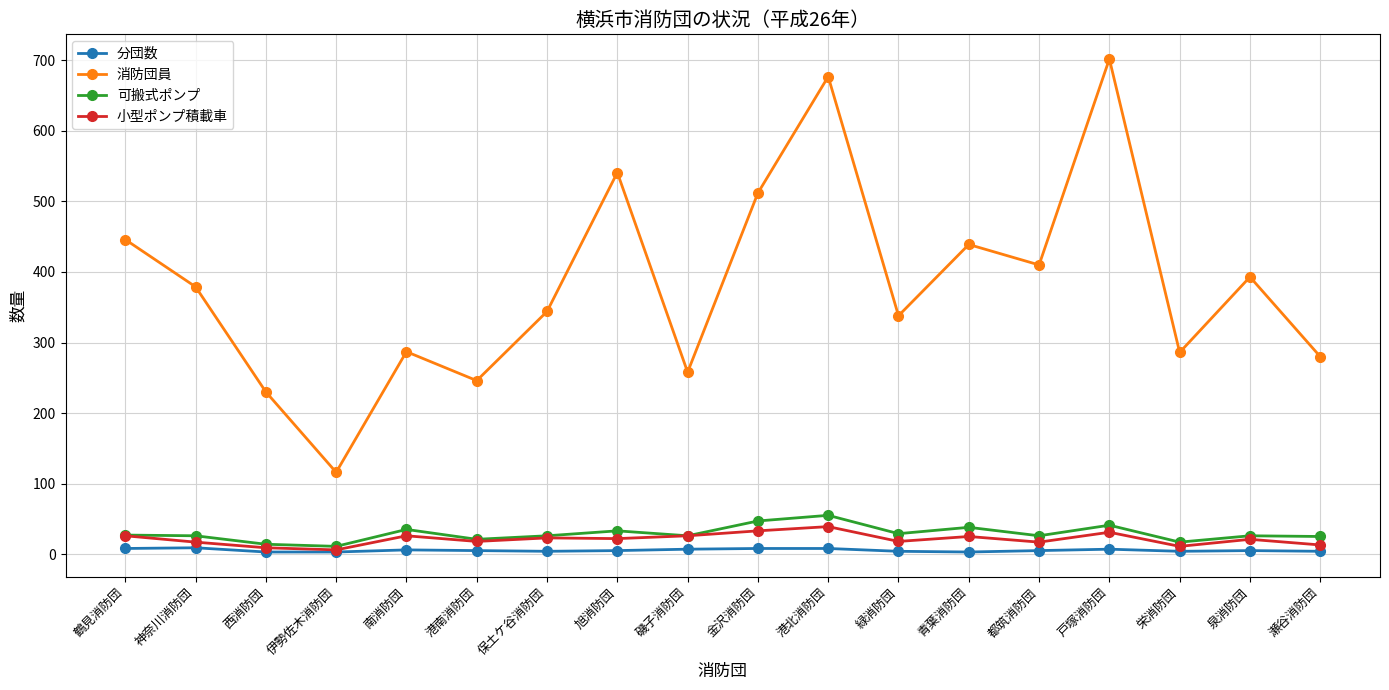

List the series in order of their peak value, lowest first.

分団数, 小型ポンプ積載車, 可搬式ポンプ, 消防団員